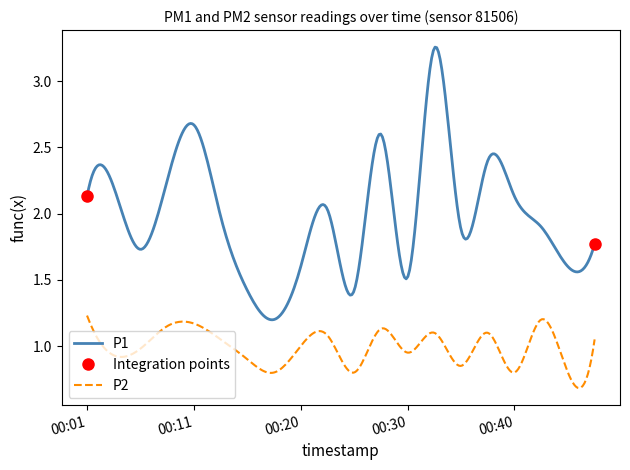

The value of P1 at 00:25 is 1.4. True or false?

True